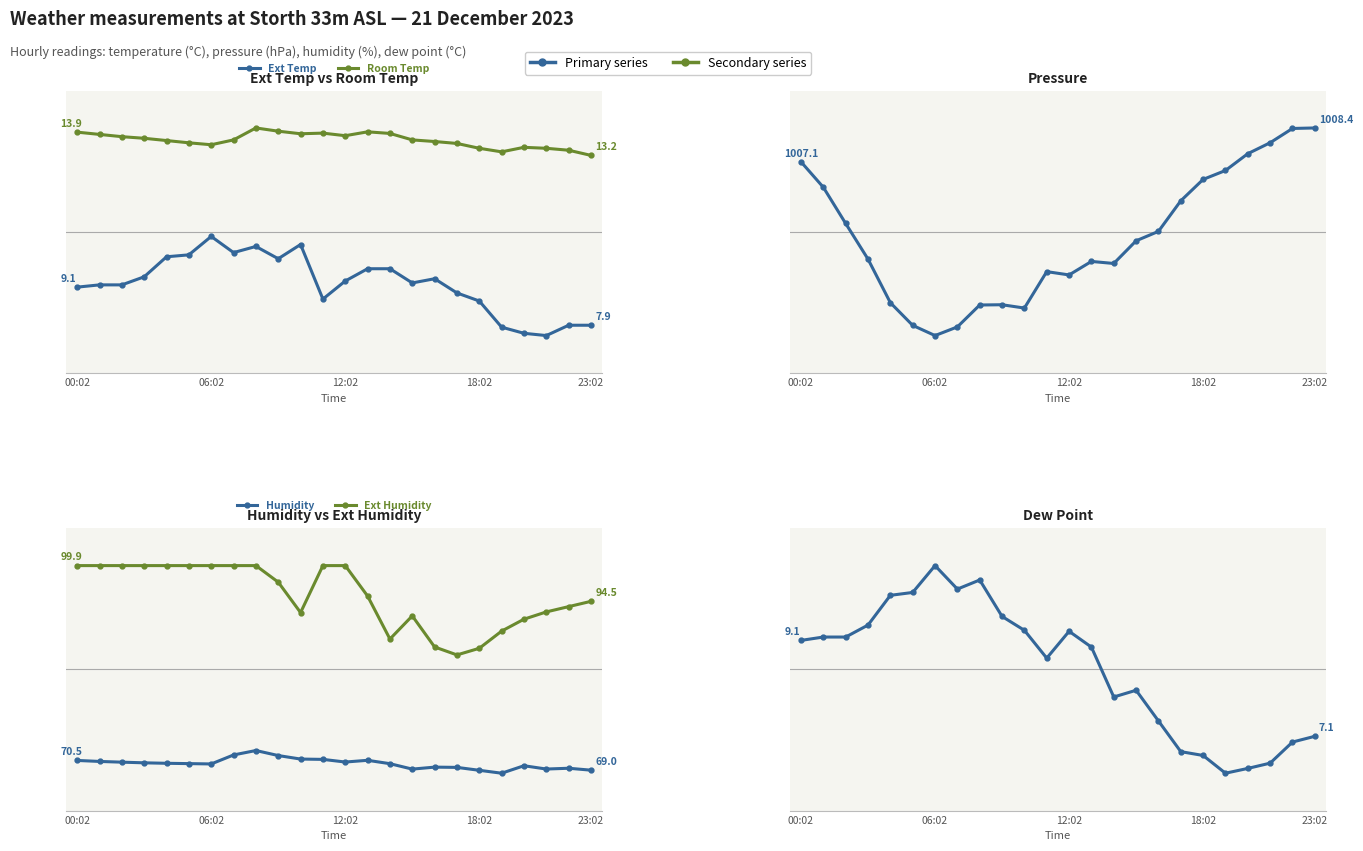

What is the difference between the Ext Temp values at 18:02 and 00:02?

0.4